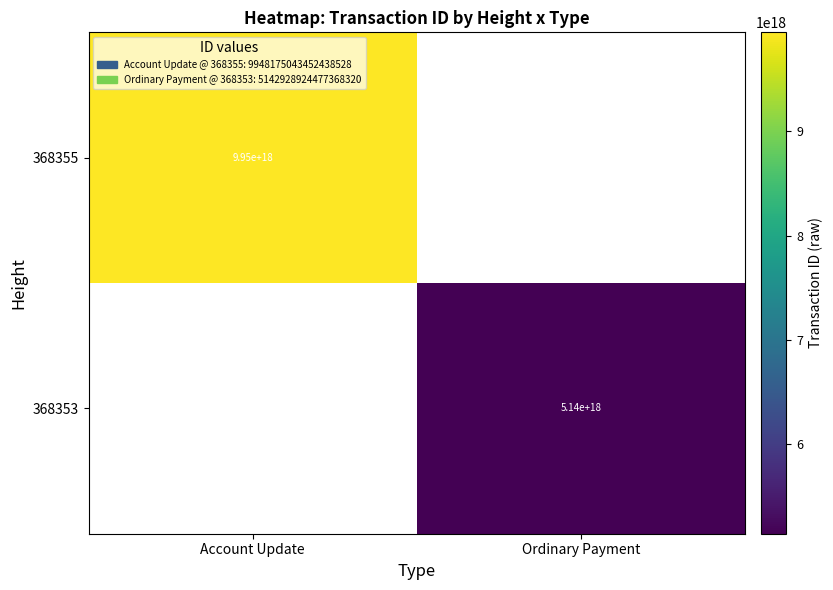

True or false: 368355 has a value of 9950000000000000000 at Account Update.

True